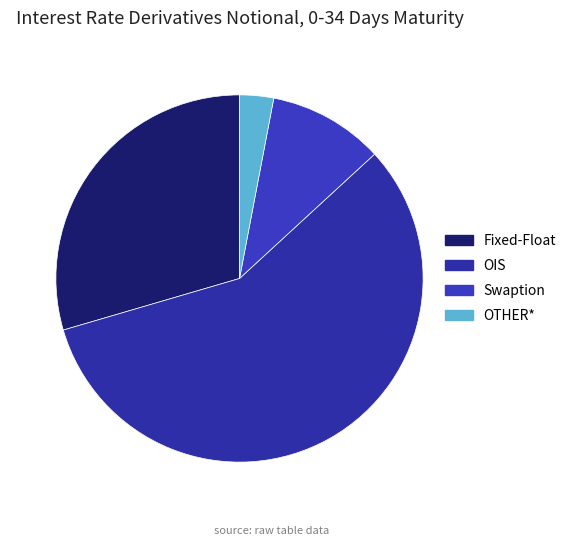

What is the majority slice?

OIS